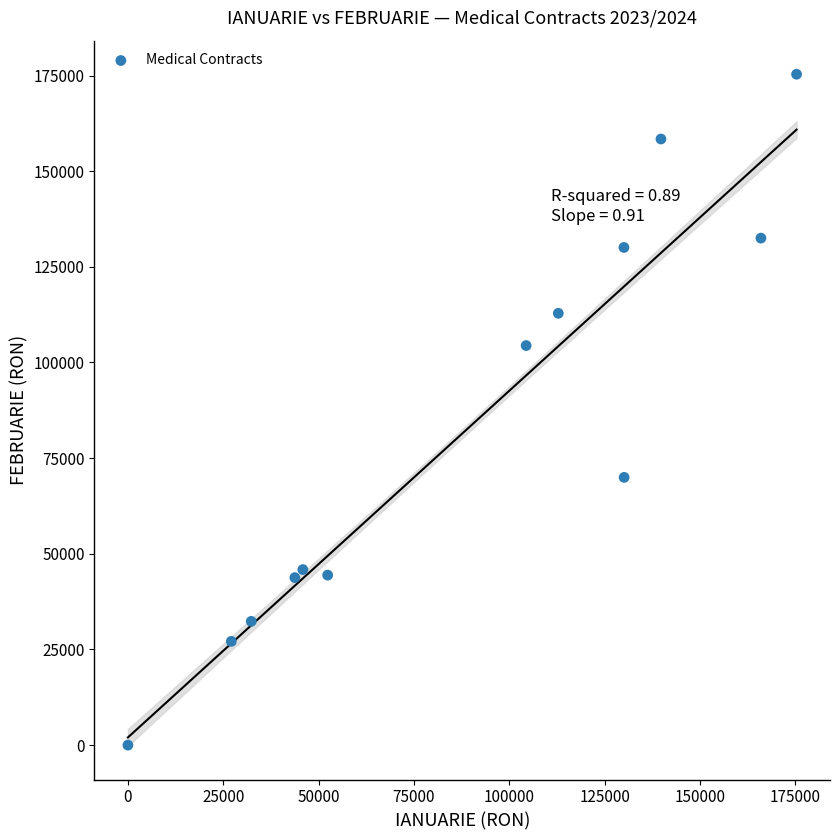

What is the range of X values (max minus min)?

175331.1